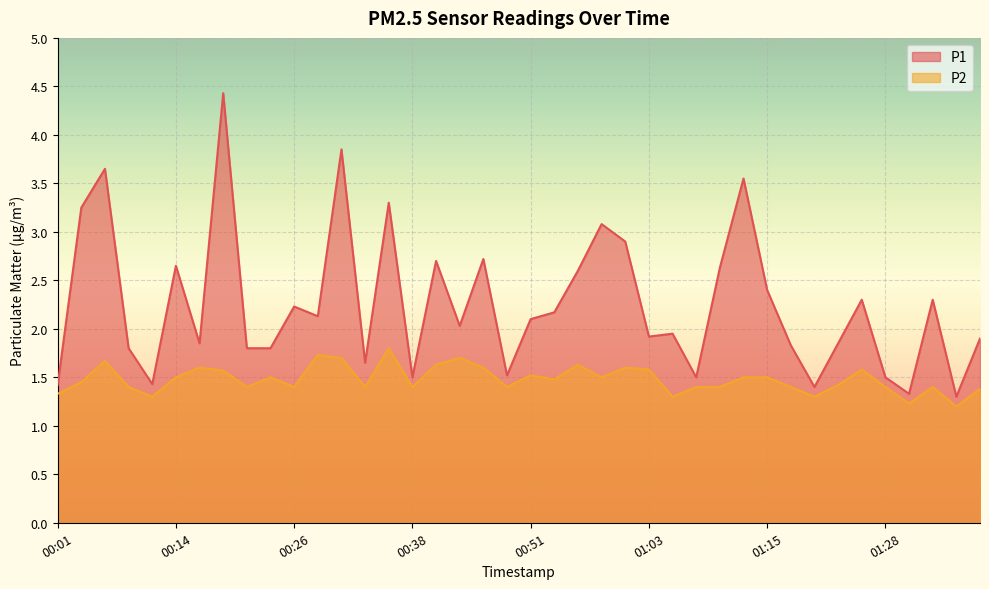

Between 00:26 and 01:33, which series saw the biggest shift?

P1